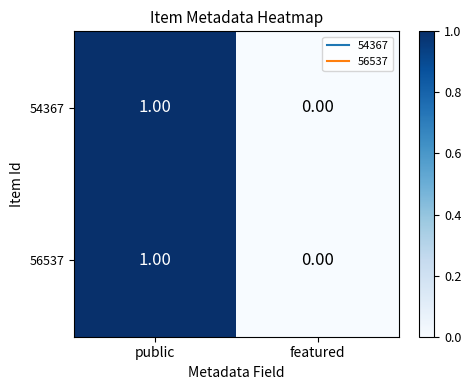

At which label does 56537 reach its peak?

public